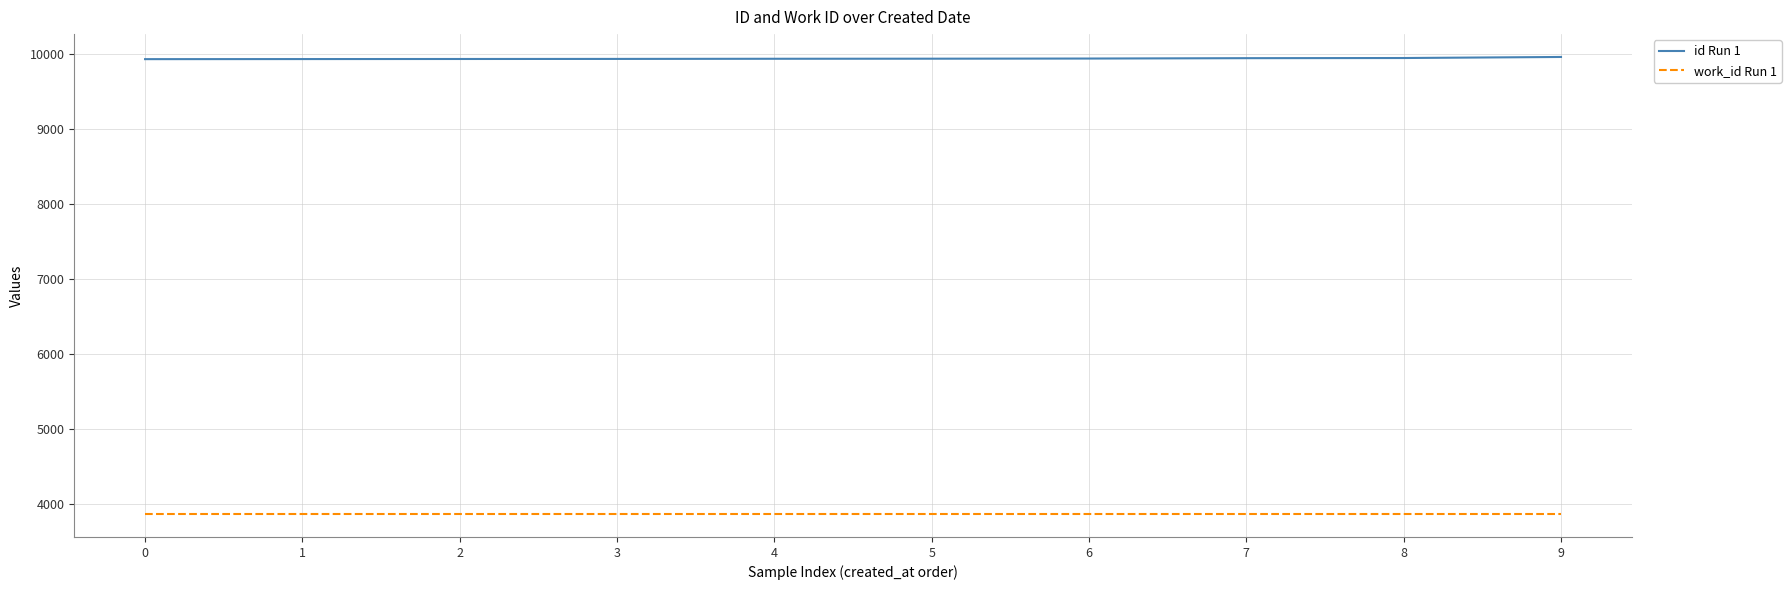

Which series has the largest total across all categories?

id Run 1